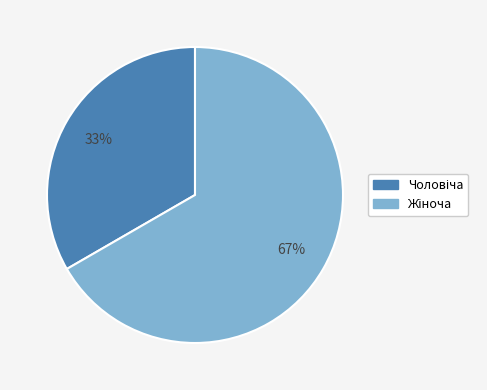

Does any single category account for the majority?

Yes